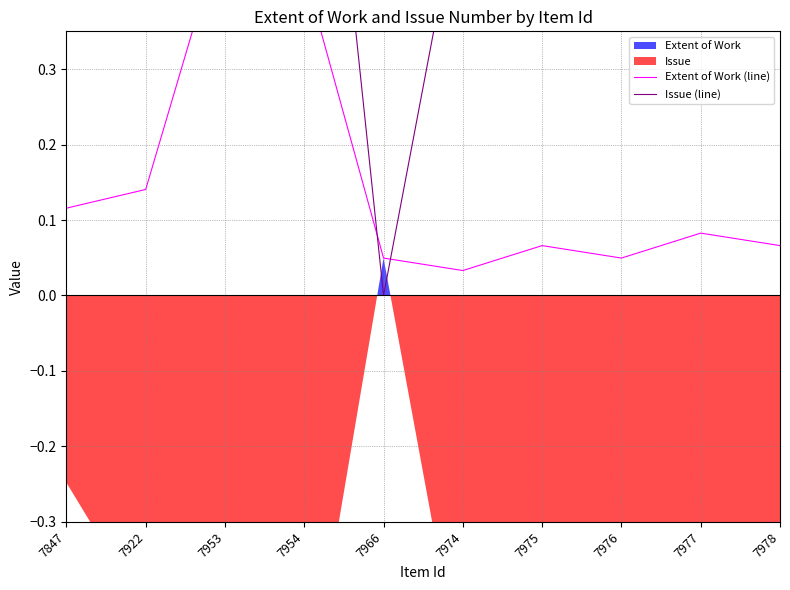

What is the approximate value of Issue (line) at 7847?

0.4